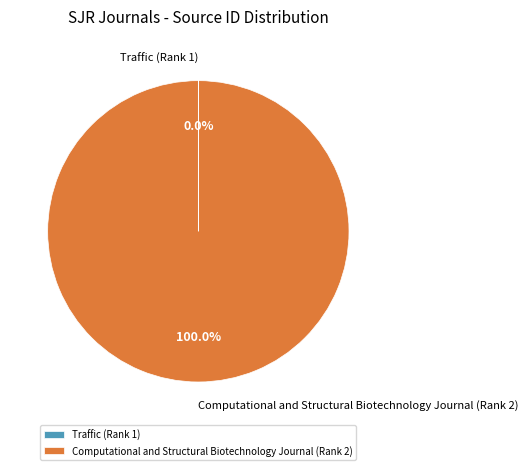

Which category has the biggest portion of the pie?

Computational and Structural Biotechnology Journal (Rank 2)